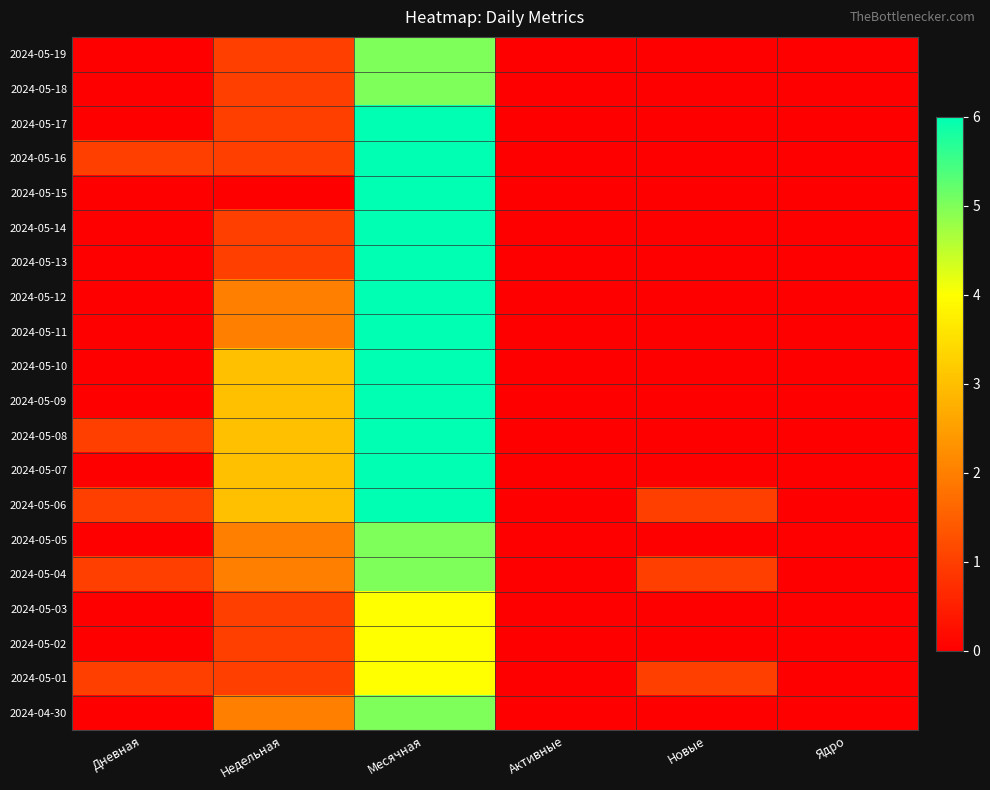

Reading left to right, extract all data points from this chart.

2024-05-19: Дневная=0	Недельная=1	Месячная=5	Активные=0	Новые=0	Ядро=0
2024-05-18: Дневная=0	Недельная=1	Месячная=5	Активные=0	Новые=0	Ядро=0
2024-05-17: Дневная=0	Недельная=1	Месячная=6	Активные=0	Новые=0	Ядро=0
2024-05-16: Дневная=1	Недельная=1	Месячная=6	Активные=0	Новые=0	Ядро=0
2024-05-15: Дневная=0	Недельная=0	Месячная=6	Активные=0	Новые=0	Ядро=0
2024-05-14: Дневная=0	Недельная=1	Месячная=6	Активные=0	Новые=0	Ядро=0
2024-05-13: Дневная=0	Недельная=1	Месячная=6	Активные=0	Новые=0	Ядро=0
2024-05-12: Дневная=0	Недельная=2	Месячная=6	Активные=0	Новые=0	Ядро=0
2024-05-11: Дневная=0	Недельная=2	Месячная=6	Активные=0	Новые=0	Ядро=0
2024-05-10: Дневная=0	Недельная=3	Месячная=6	Активные=0	Новые=0	Ядро=0
2024-05-09: Дневная=0	Недельная=3	Месячная=6	Активные=0	Новые=0	Ядро=0
2024-05-08: Дневная=1	Недельная=3	Месячная=6	Активные=0	Новые=0	Ядро=0
2024-05-07: Дневная=0	Недельная=3	Месячная=6	Активные=0	Новые=0	Ядро=0
2024-05-06: Дневная=1	Недельная=3	Месячная=6	Активные=0	Новые=1	Ядро=0
2024-05-05: Дневная=0	Недельная=2	Месячная=5	Активные=0	Новые=0	Ядро=0
2024-05-04: Дневная=1	Недельная=2	Месячная=5	Активные=0	Новые=1	Ядро=0
2024-05-03: Дневная=0	Недельная=1	Месячная=4	Активные=0	Новые=0	Ядро=0
2024-05-02: Дневная=0	Недельная=1	Месячная=4	Активные=0	Новые=0	Ядро=0
2024-05-01: Дневная=1	Недельная=1	Месячная=4	Активные=0	Новые=1	Ядро=0
2024-04-30: Дневная=0	Недельная=2	Месячная=5	Активные=0	Новые=0	Ядро=0